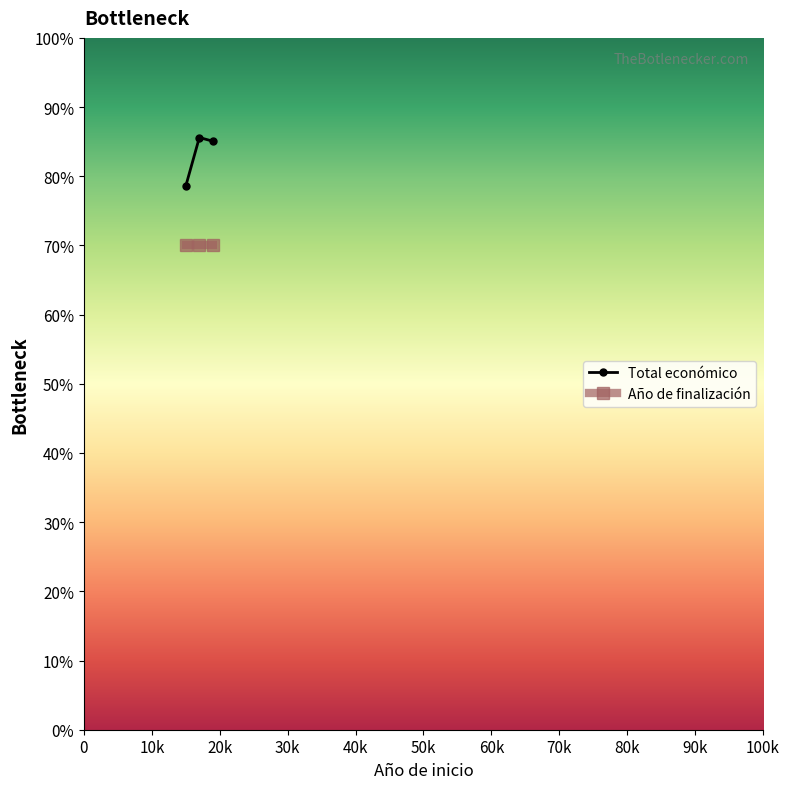

What is the value of the Año de finalización point at the 2nd from the left?

70.0